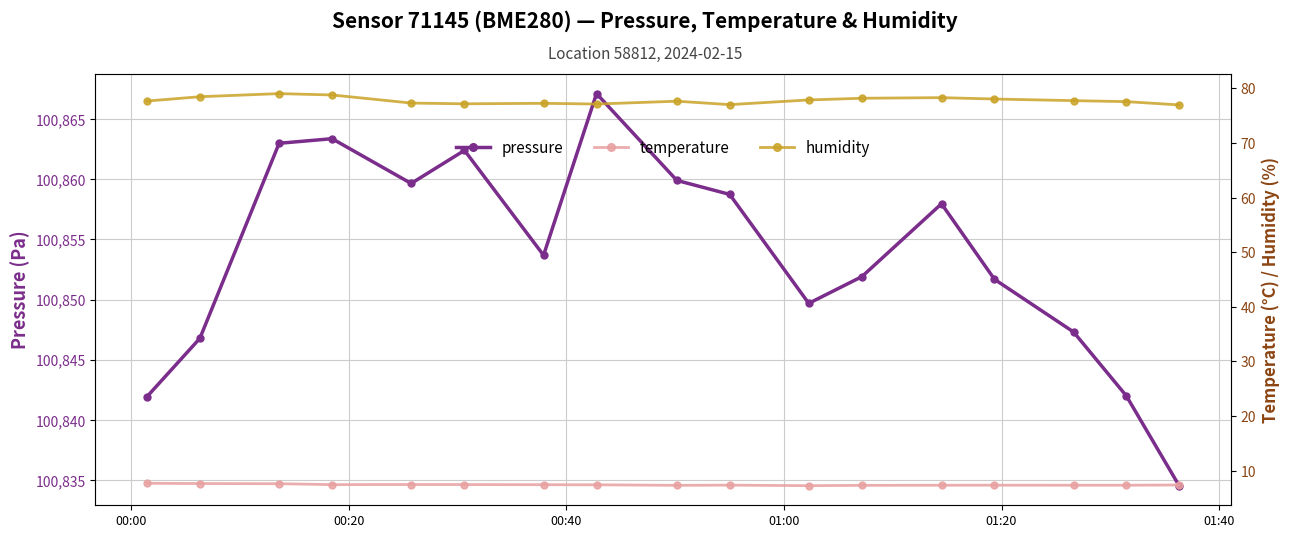

What are all the series names shown in the legend?

pressure, temperature, humidity